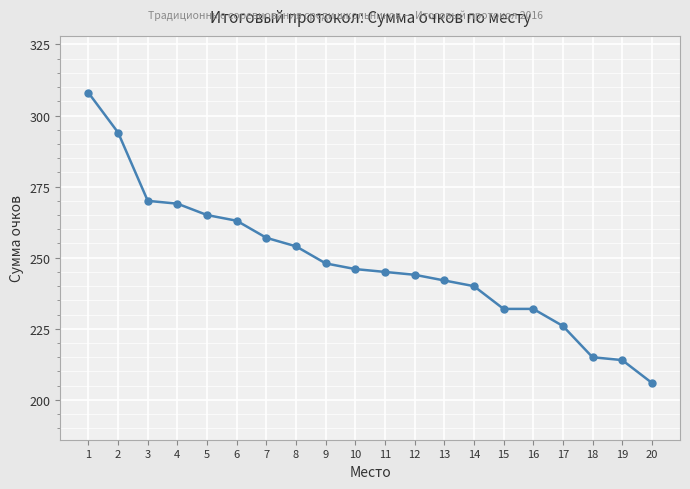

What is the approximate value at 9, to the nearest 50?

250